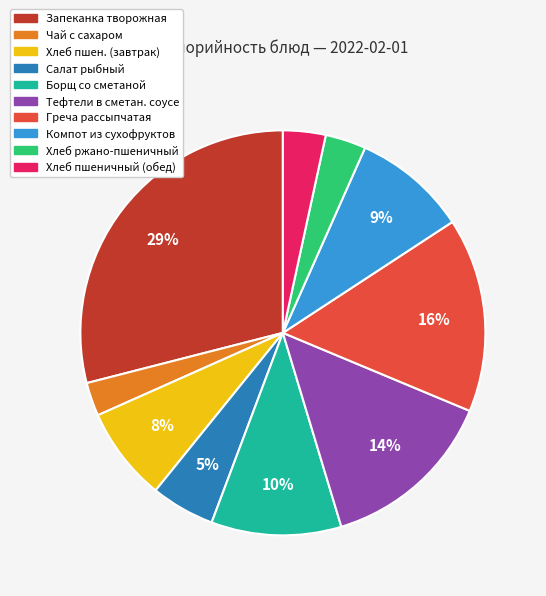

To the nearest percent, what is the difference between the largest and smallest slice percentages?

26%